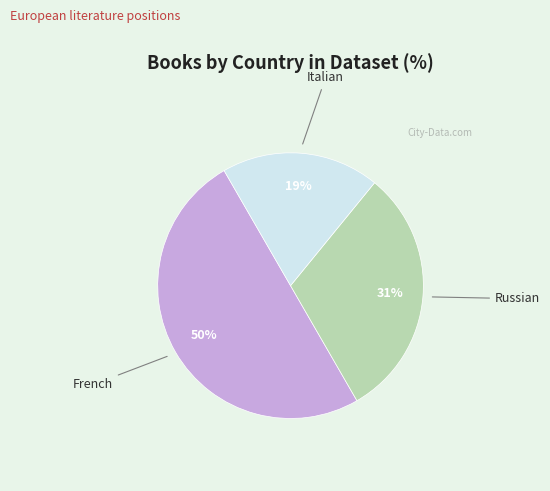

To the nearest percent, what is the difference between the largest and smallest slice percentages?

31%